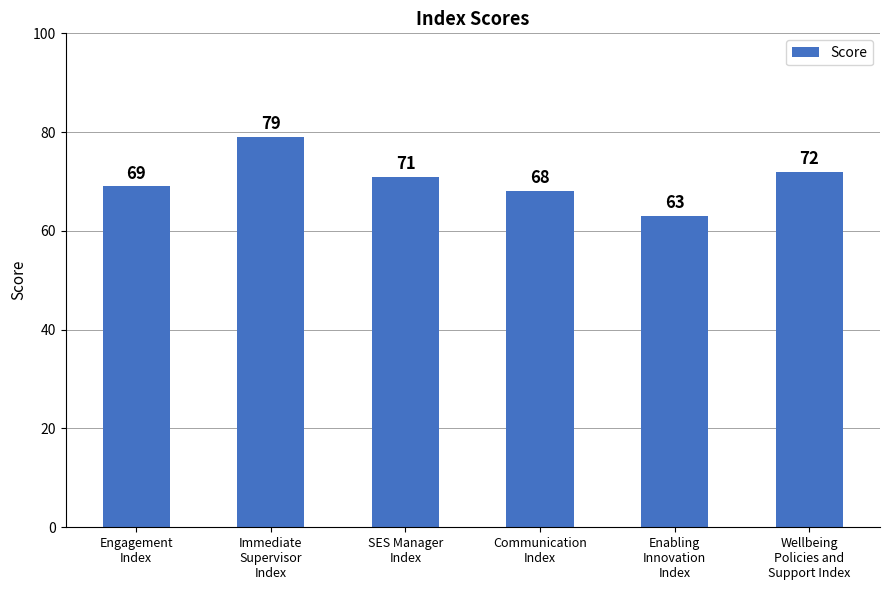

What is the label of the 2nd bar from the left?

Immediate
Supervisor
Index